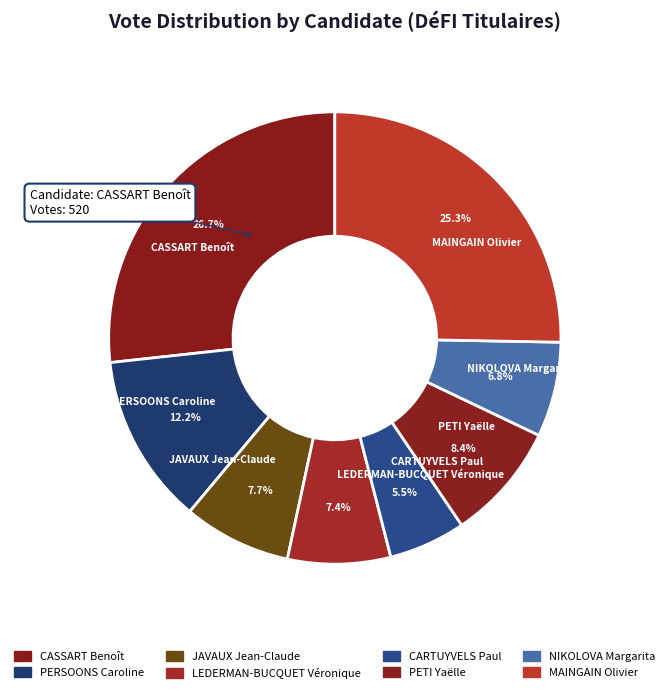

True or false: CARTUYVELS Paul accounts for 17% of the total.

False